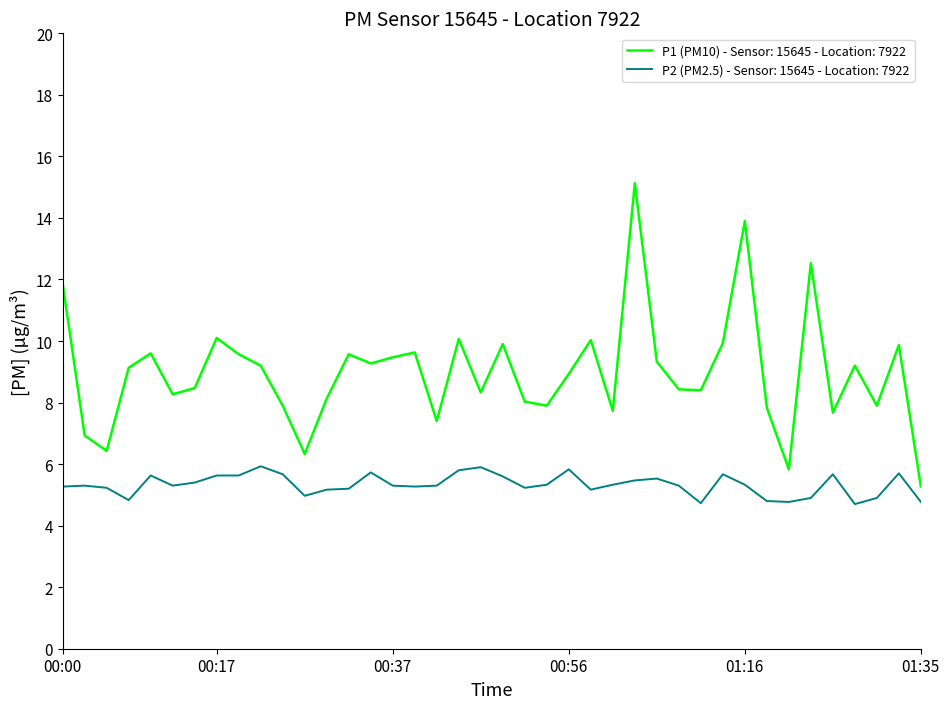

Rank the series by their average value, from highest to lowest.

P1 (PM10) - Sensor: 15645 - Location: 7922, P2 (PM2.5) - Sensor: 15645 - Location: 7922